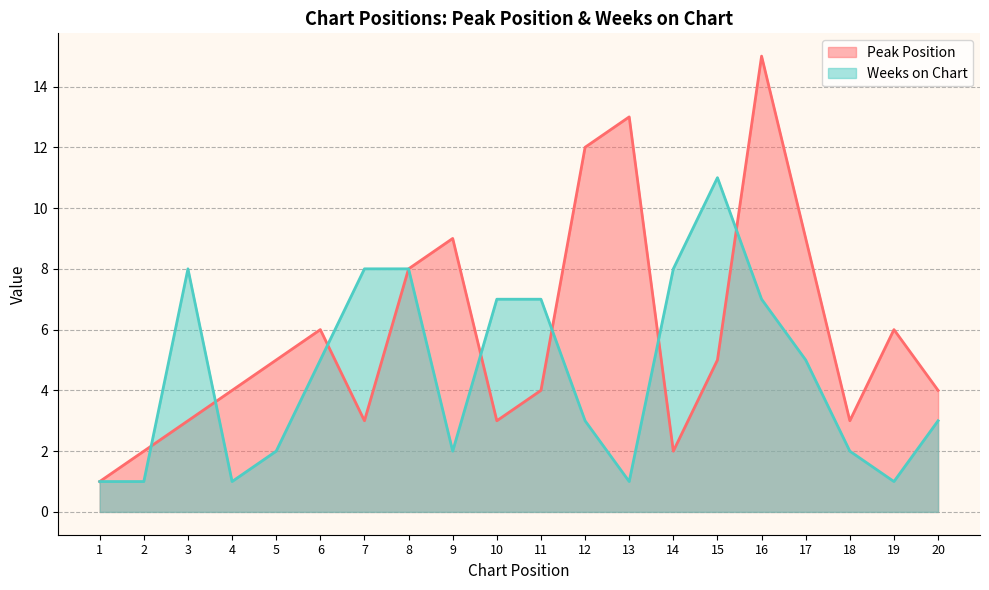

Which series has the widest spread of values?

Peak Position